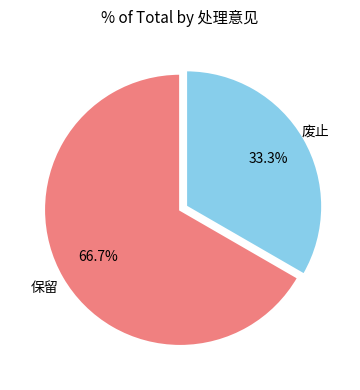

Is there any slice that represents more than half of the pie?

Yes